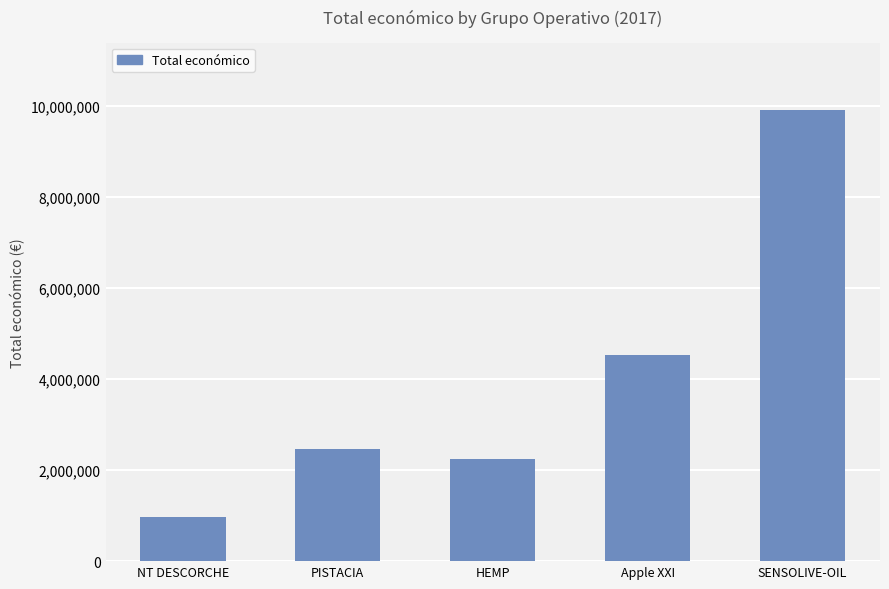

True or false: the data shows 2289930 at SENSOLIVE-OIL.

False